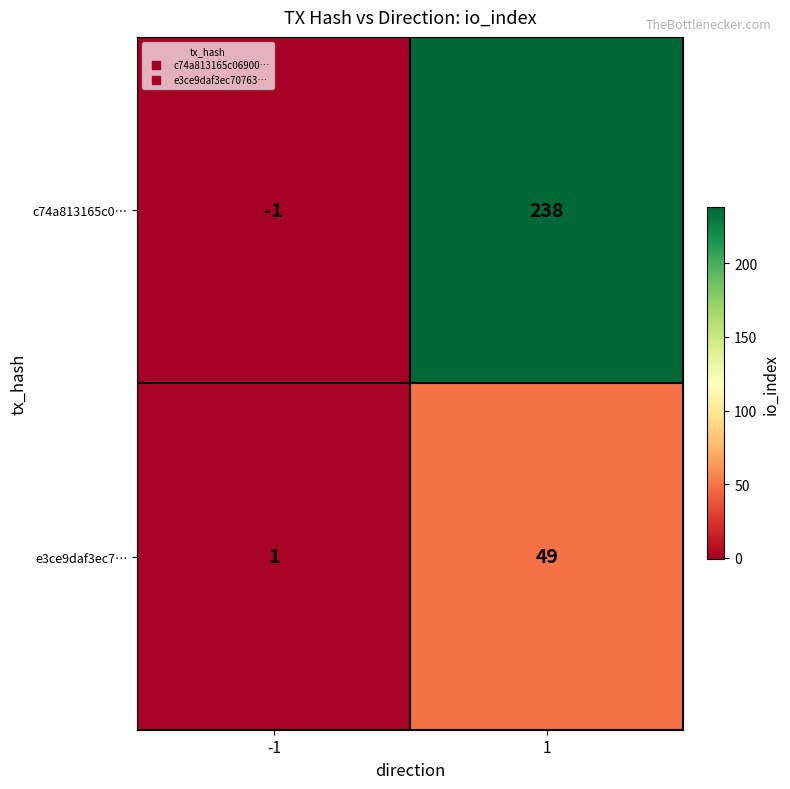

Which category has the highest value across all series?

1